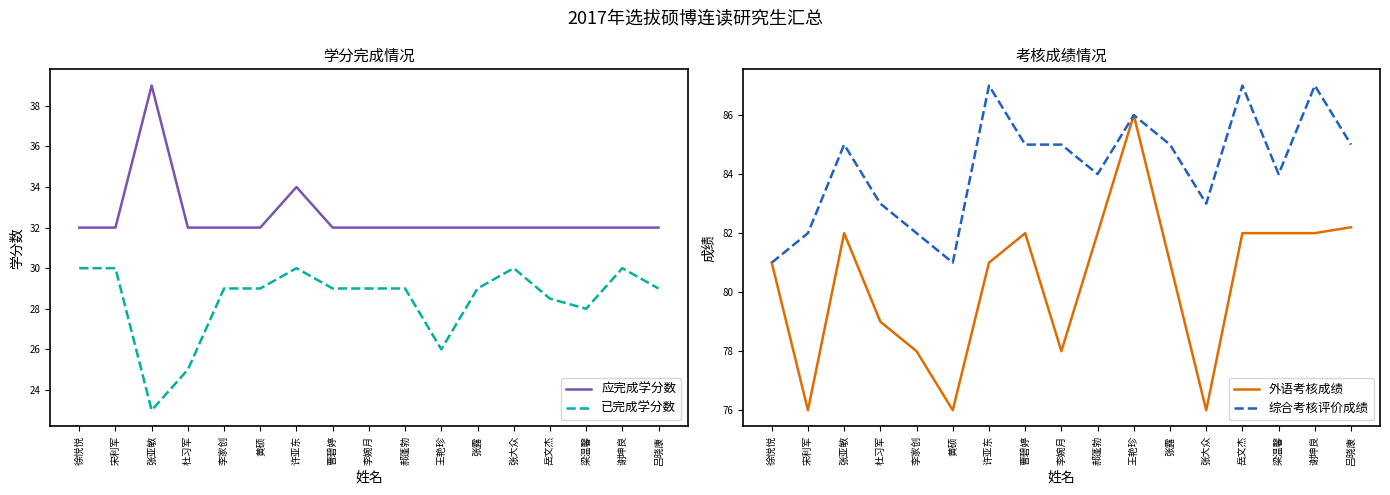

What is the sum of the 已完成学分数 values at 张亚敏 and 谢坤良?

53.0